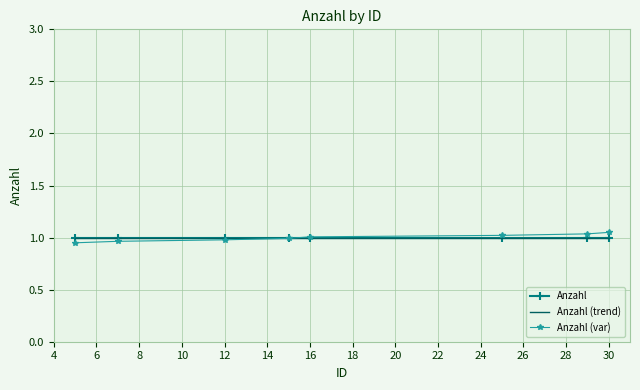

What is the smallest value displayed?

0.9